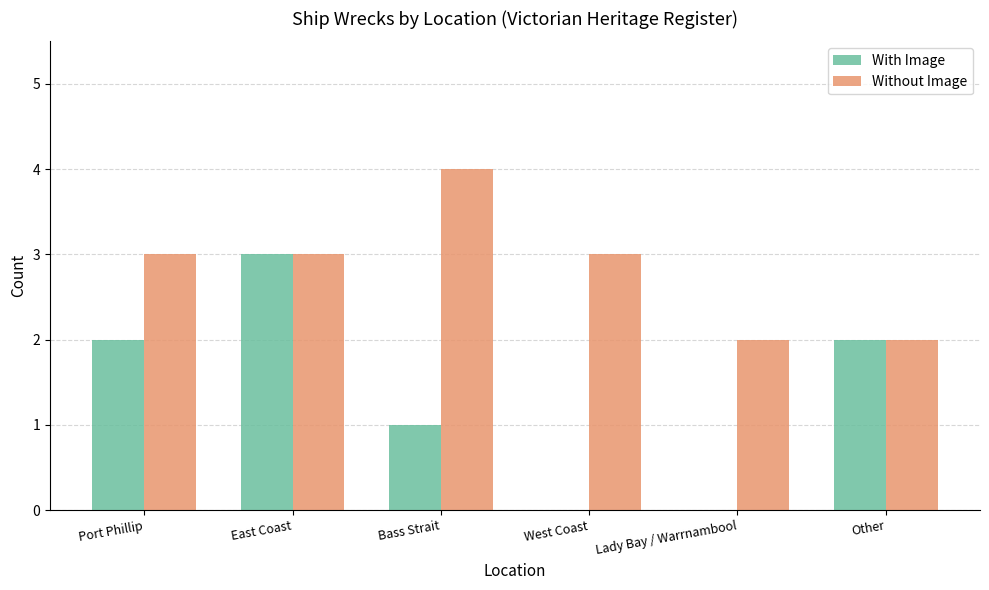

At which category is the sum across all series the highest?

East Coast